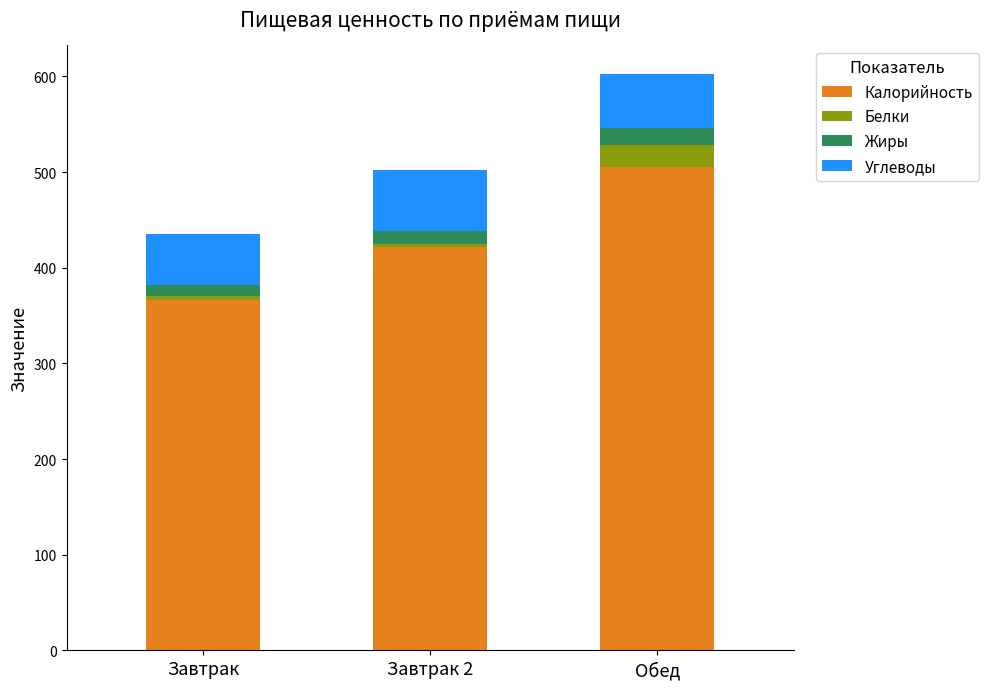

Are the bars horizontal?

No